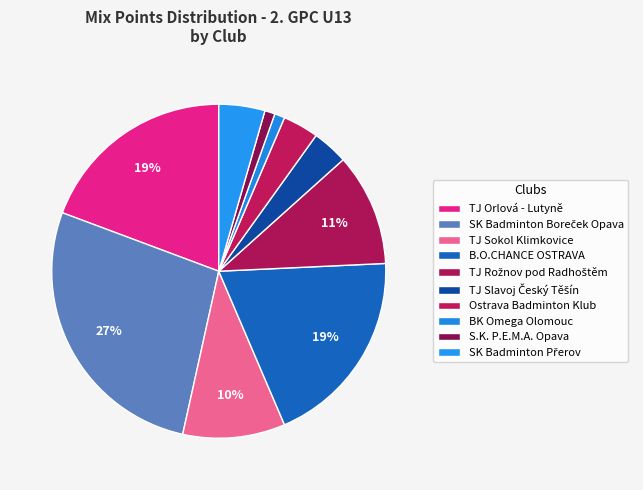

How many segments does this pie chart have?

10